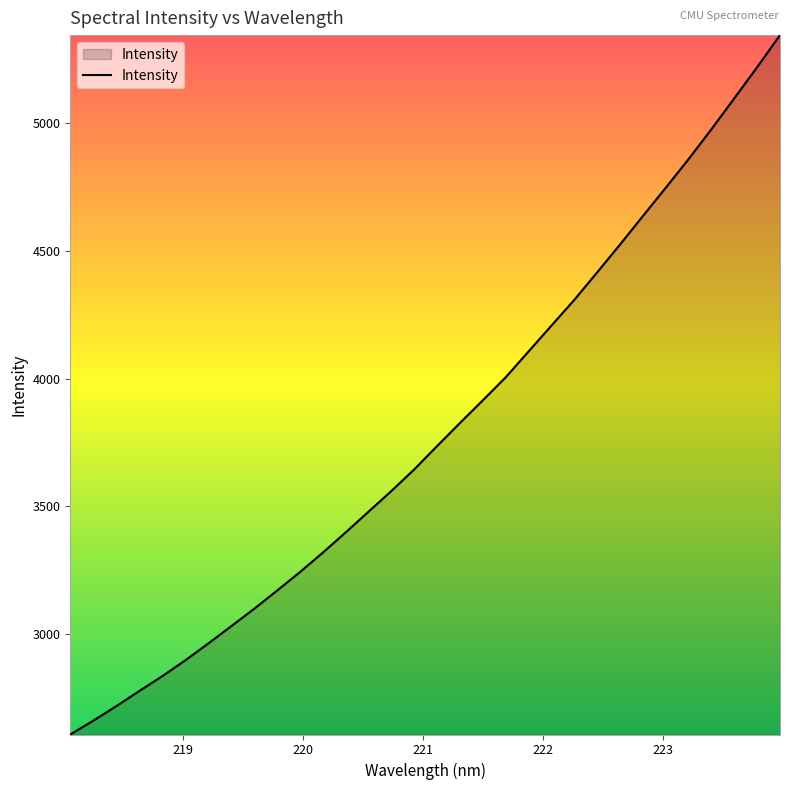

What is the difference between the maximum and minimum values?

2737.7